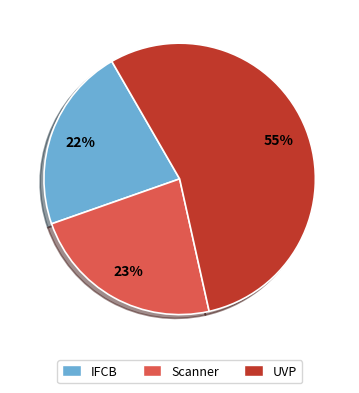

What percentage is the Scanner slice, to the nearest percent?

23%